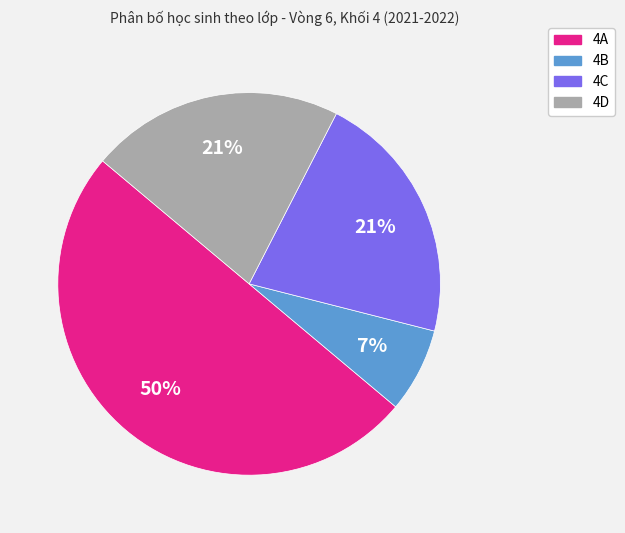

Is it true that 4D is 21% of the pie?

True